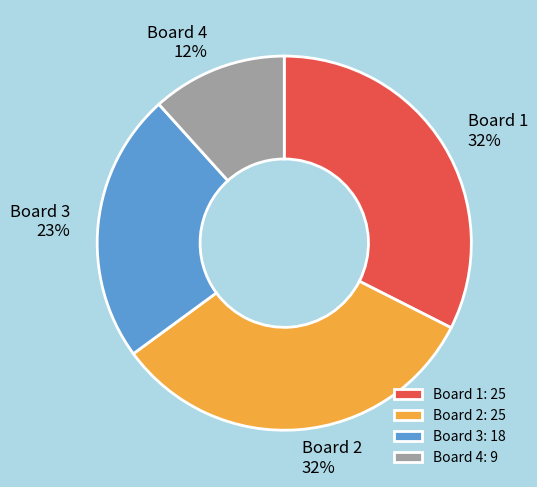

To the nearest percent, what is the combined percentage of Board 2 and Board 3?

56%